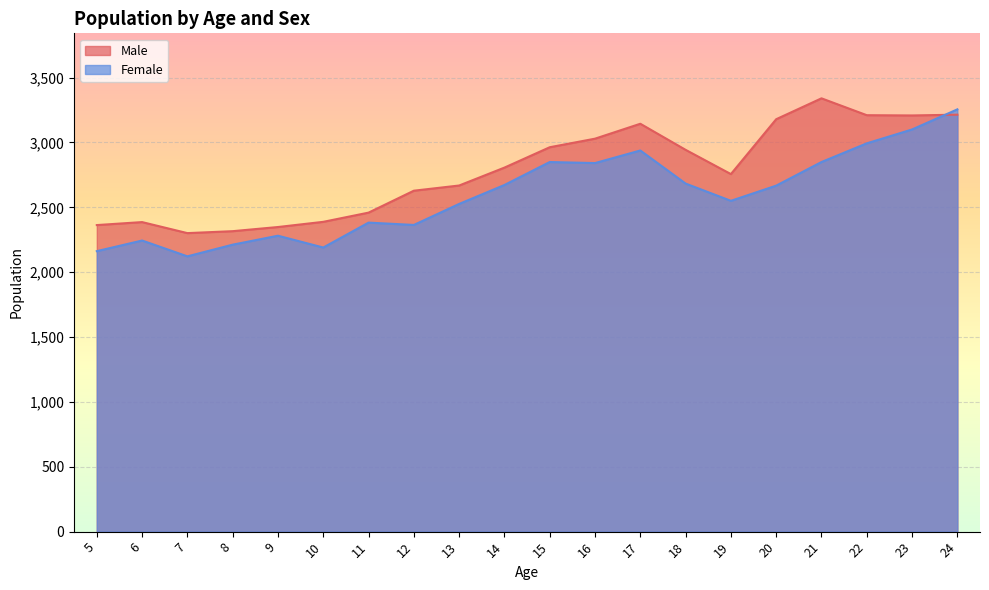

True or false: Male and Female cross at least once.

True